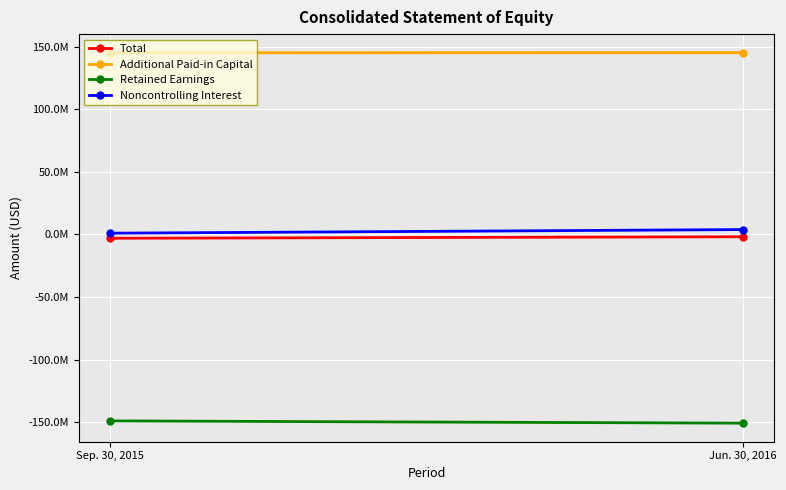

Rank the series at Jun. 30, 2016 from highest to lowest value.

Additional Paid-in Capital, Noncontrolling Interest, Total, Retained Earnings